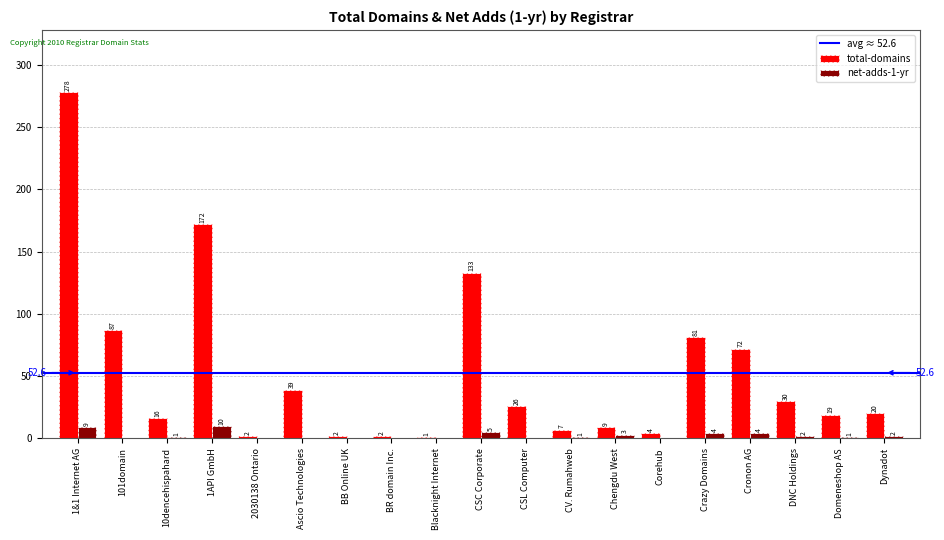

How many categories are shown in the chart?

19